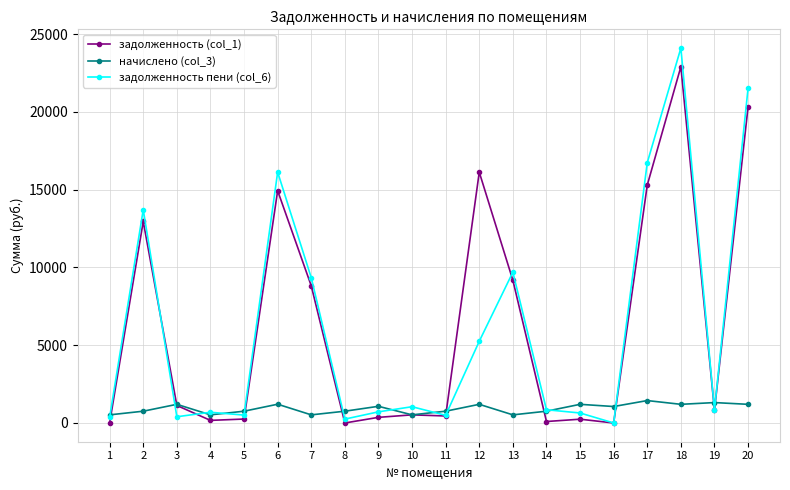

At how many categories does at least one series exceed 18365?

2